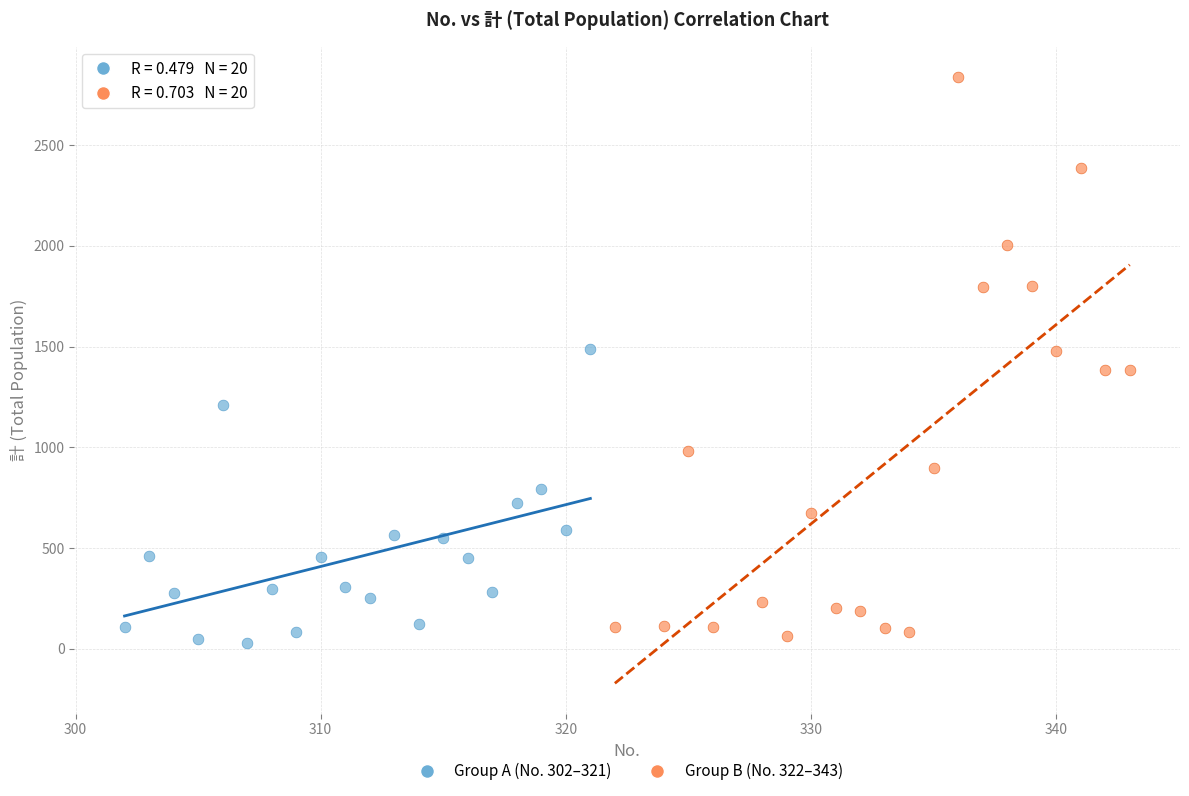

What are all the series names shown in the legend?

Group A (No. 302–321), Group B (No. 322–343)